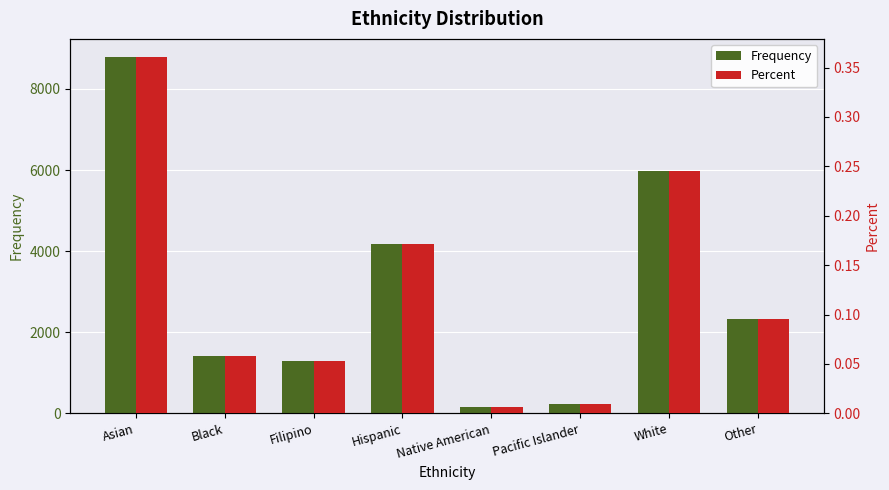

What is the difference between the maximum and second lowest values in the Percent series?

0.4